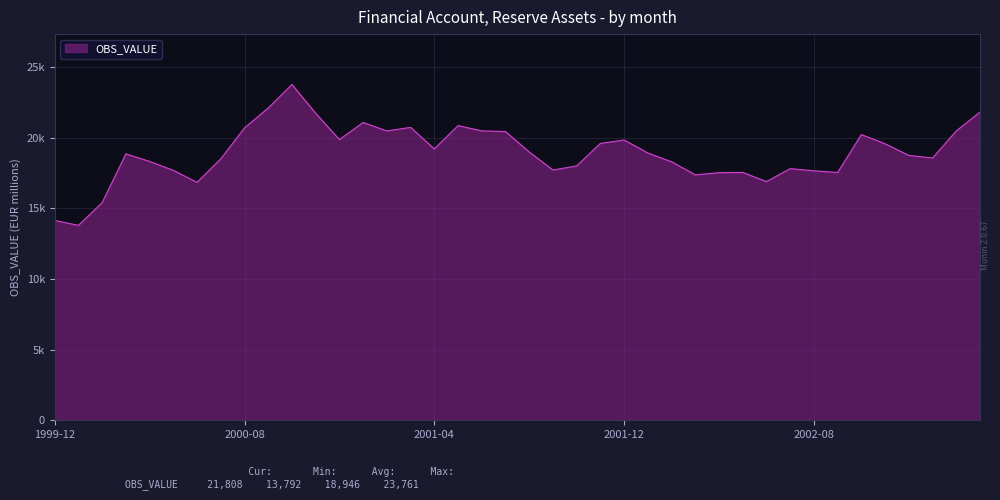

Reading left to right, what are all the values shown in this chart?

14139	13792	15400	18850	18316	17685	16834	18499	20689	22095	23761	21717	19864	21072	20474	20724	19203	20851	20481	20432	18984	17706	17999	19593	19833	18913	18292	17366	17521	17538	16889	17808	17652	17533	20216	19566	18743	18561	20474	21808